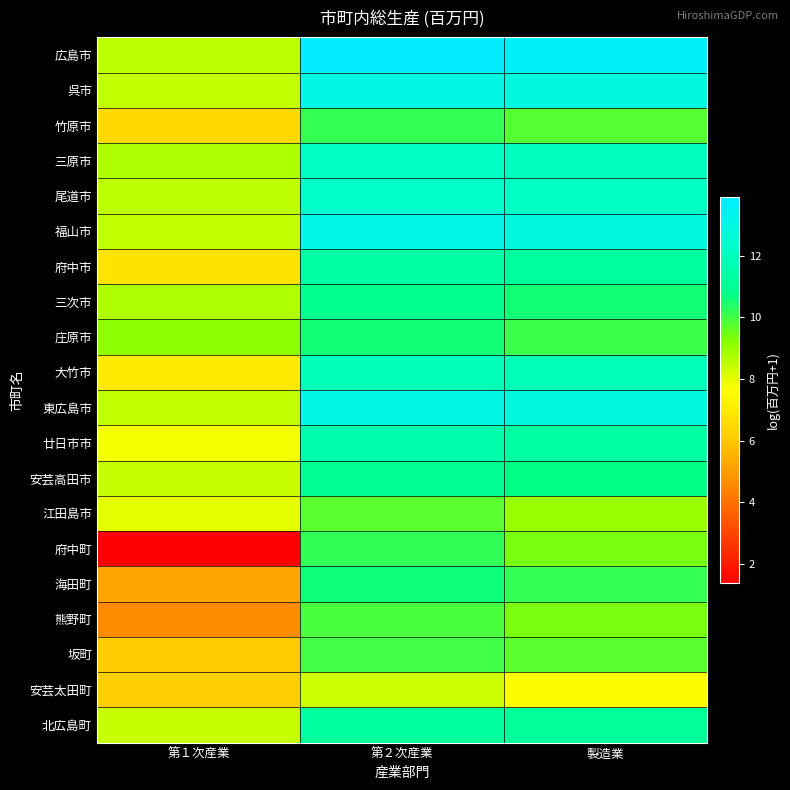

At 第１次産業, list the series in order from largest to smallest.

庄原市, 三次市, 三原市, 広島市, 尾道市, 福山市, 呉市, 東広島市, 北広島町, 安芸高田市, 江田島市, 廿日市市, 大竹市, 府中市, 竹原市, 安芸太田町, 坂町, 海田町, 熊野町, 府中町